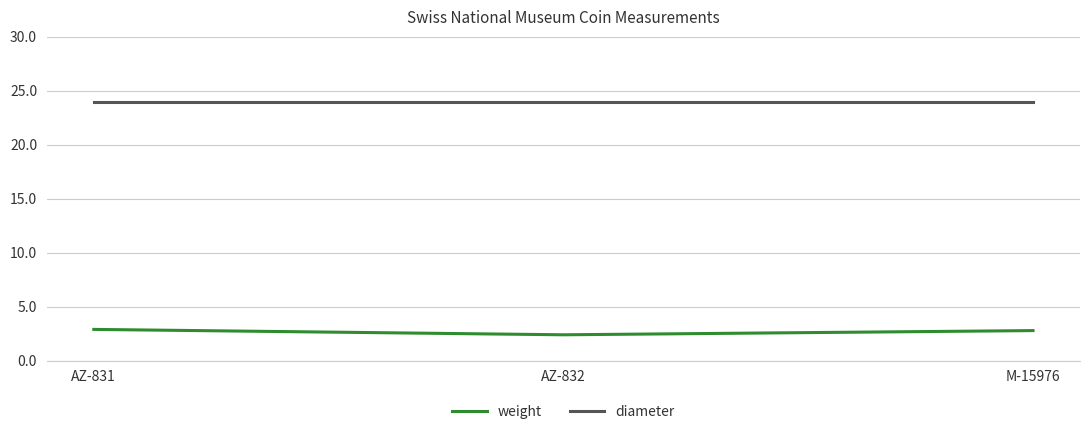

How many lines are shown in the chart?

2